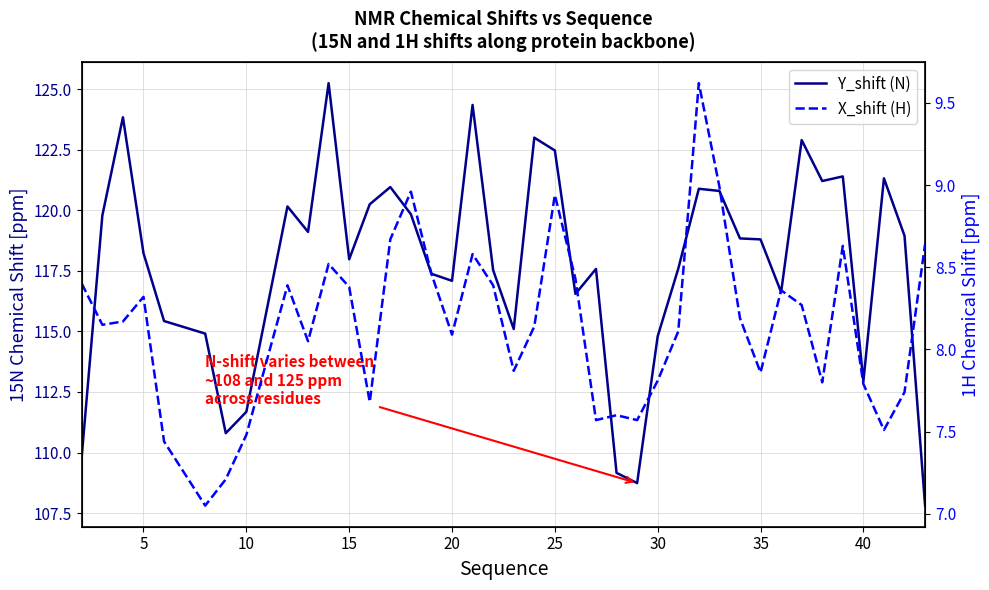

How many values in the Y_shift (N) series exceed 118?

21